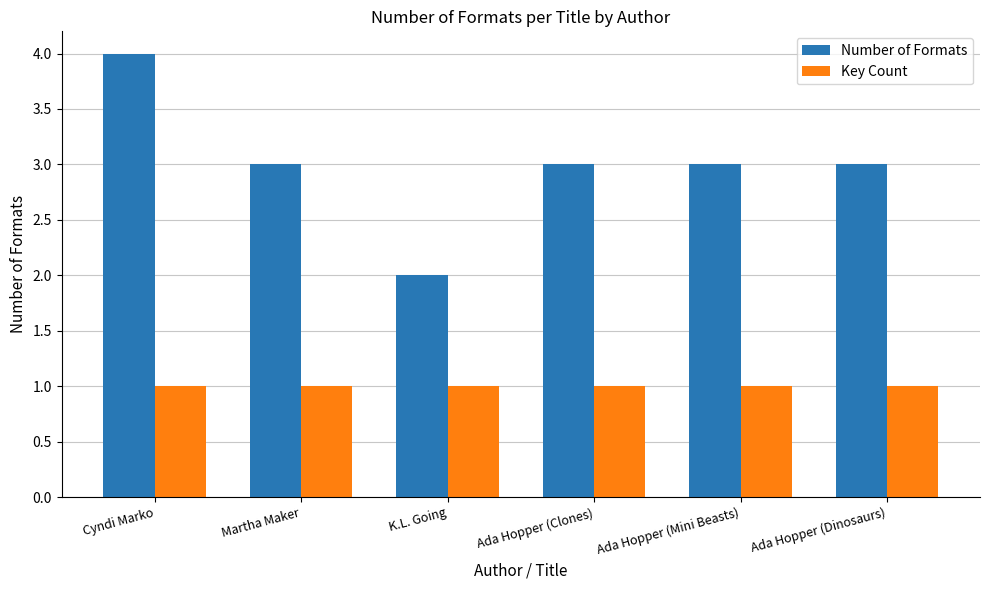

What is the total value across all series at Ada Hopper (Mini Beasts)?

4